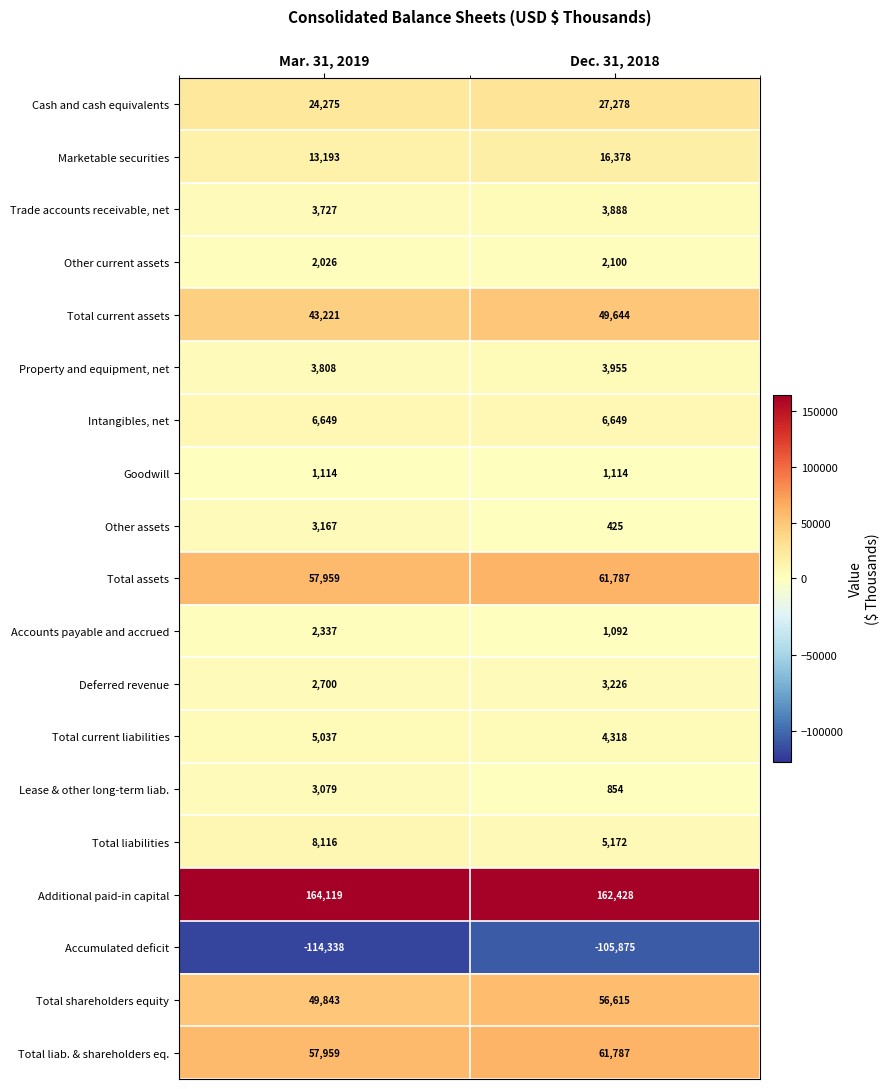

Which series has the largest total across all categories?

Additional paid-in capital